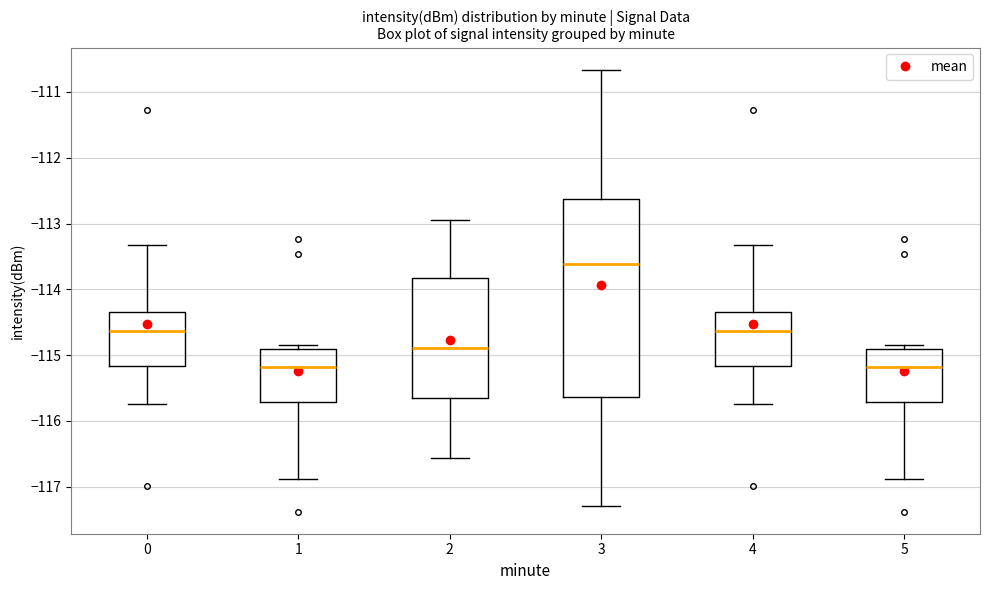

Reading left to right, read every box against the y-axis: the position of its median line, the range the box covers, and the ends of its whiskers. The values are not printed on the chart, so give them approximately, as read against the axis.

0: median -114.6, box -115.2 to -114.3, whiskers -115.7 to -113.3
1: median -115.2, box -115.7 to -114.9, whiskers -116.9 to -114.8
2: median -114.9, box -115.6 to -113.8, whiskers -116.6 to -112.9
3: median -113.6, box -115.6 to -112.6, whiskers -117.3 to -110.7
4: median -114.6, box -115.2 to -114.3, whiskers -115.7 to -113.3
5: median -115.2, box -115.7 to -114.9, whiskers -116.9 to -114.8